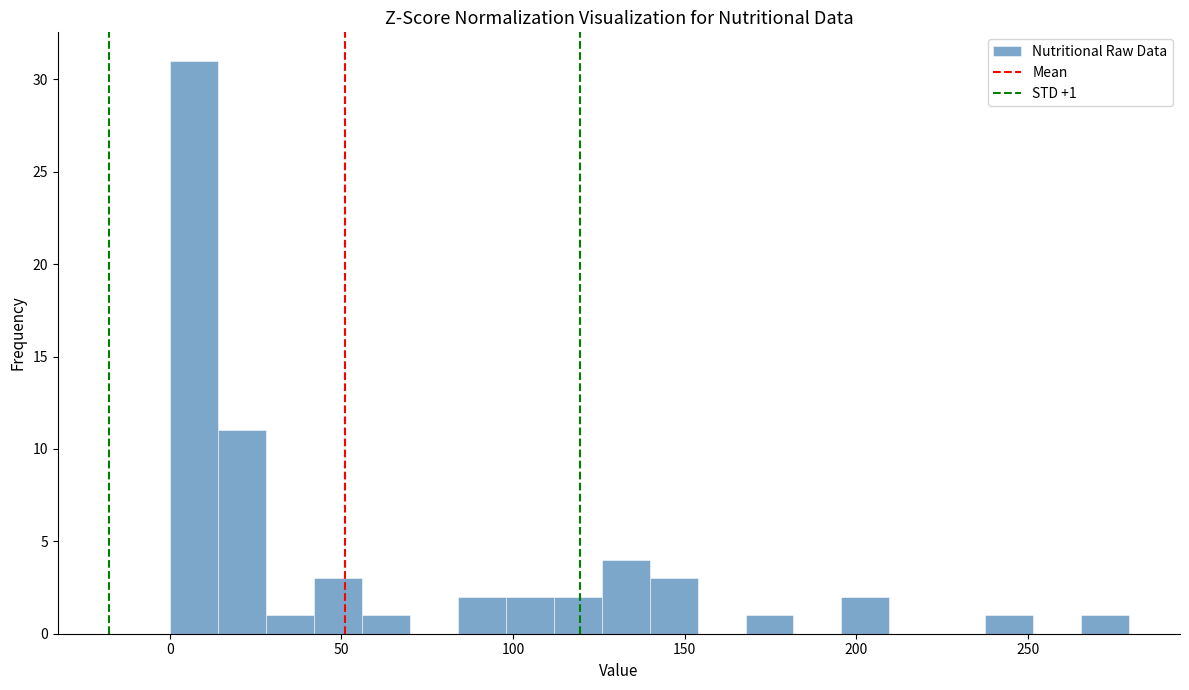

Read against the x-axis, roughly where is the centre of the tallest bar?

5